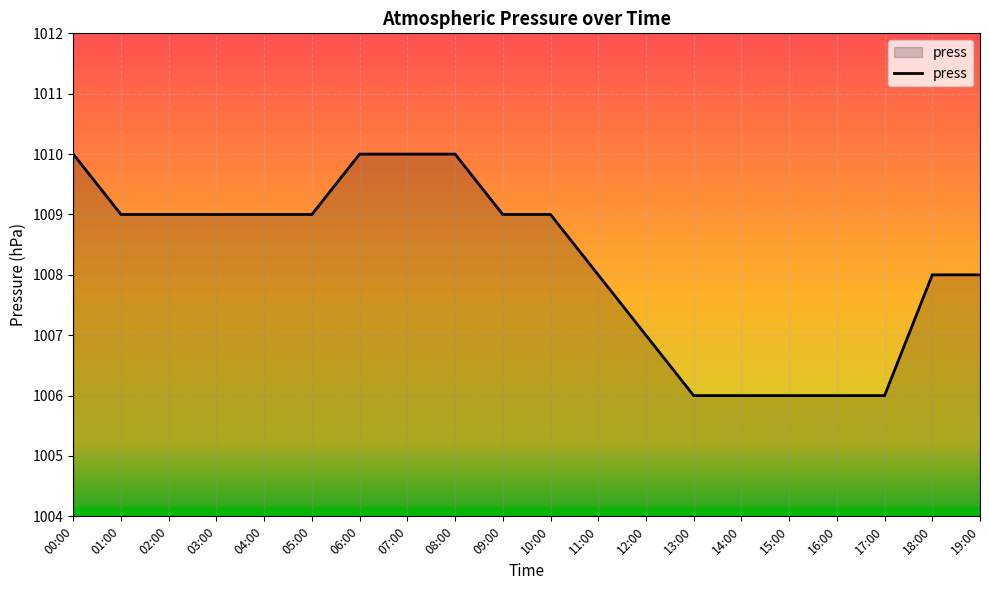

What is the minimum value shown in the chart?

1006